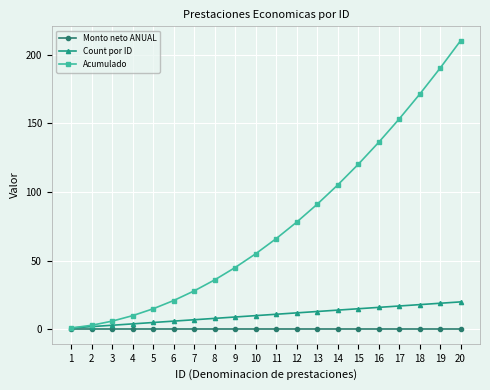

What is the sum of the Acumulado values at 9 and 18?

216